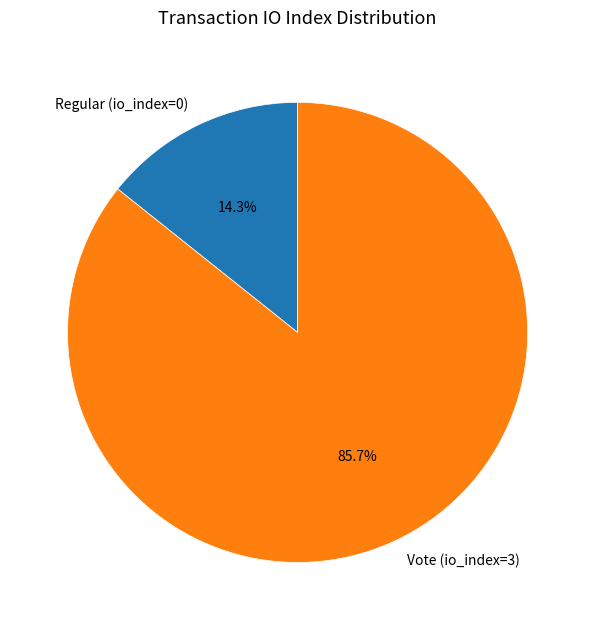

The Regular (io_index=0) slice represents 6% of the pie. True or false?

False